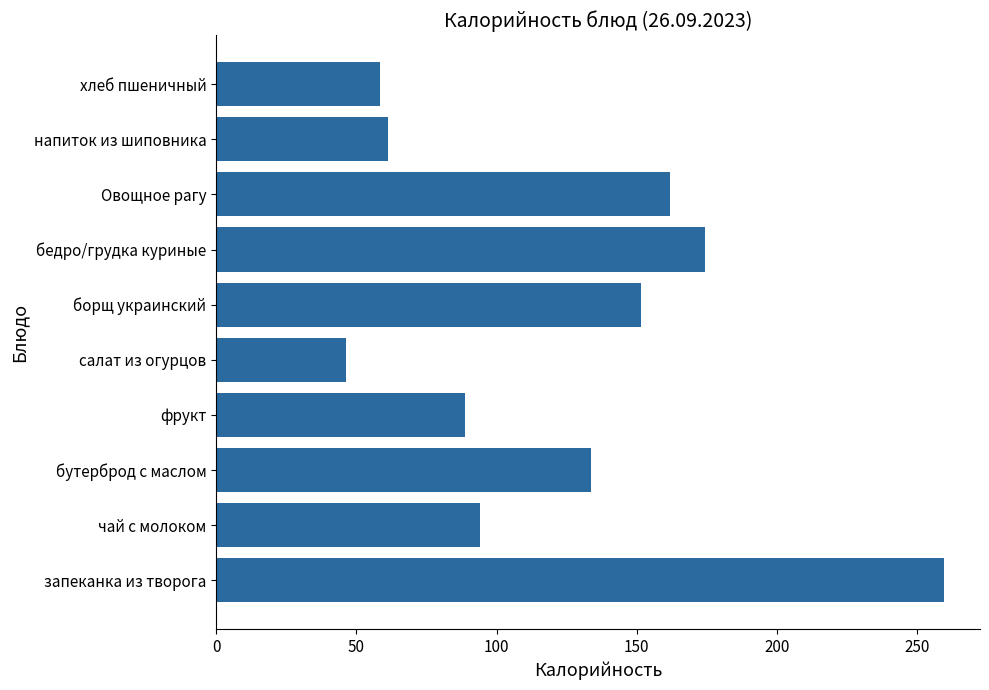

The chart shows a value of 62.7 at чай с молоком. True or false?

False